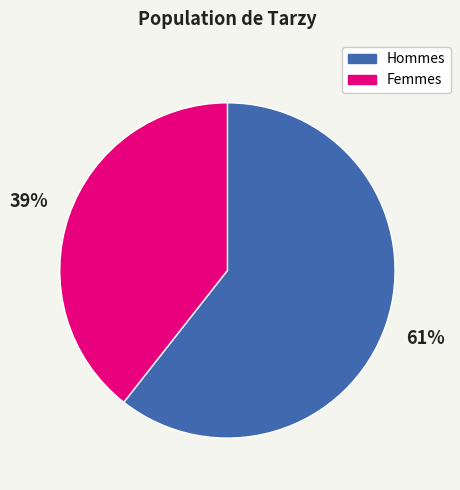

Rank the categories by value from highest to lowest.

Hommes, Femmes